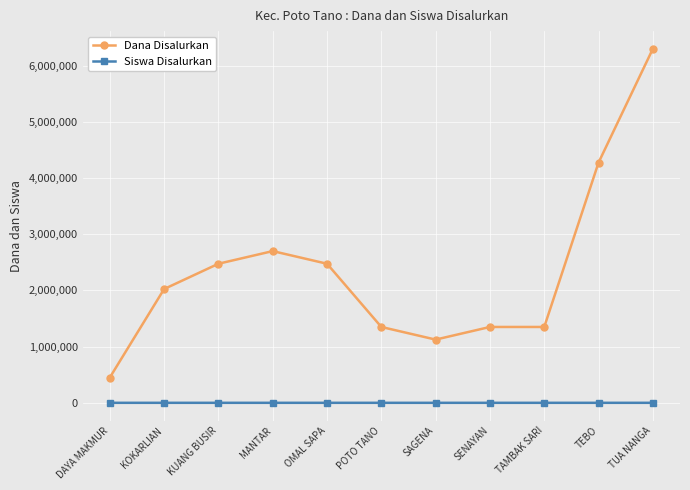

At which category is the sum across all series the highest?

TUA NANGA